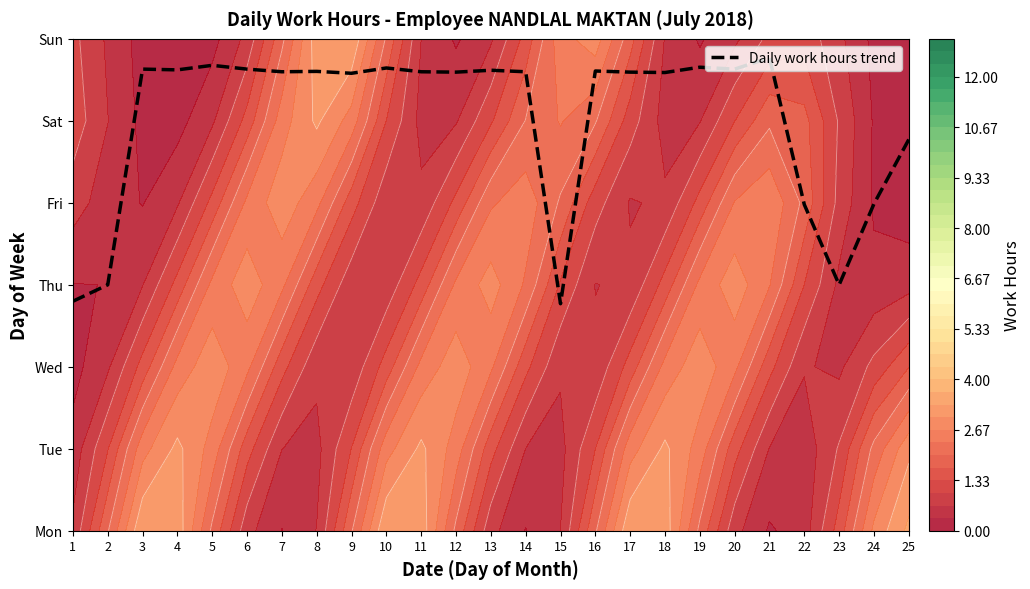

What is the difference between the maximum and minimum values?

3.0